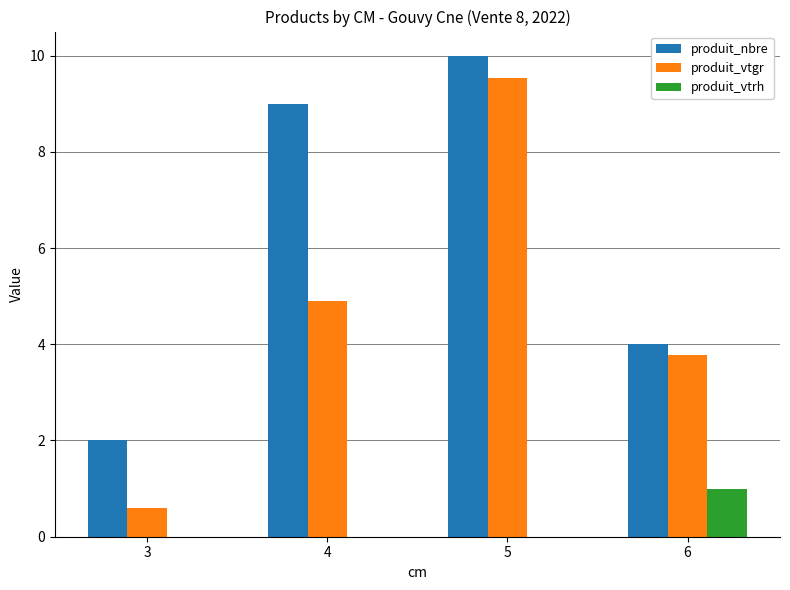

The value of produit_vtgr at 4 is 2.2. True or false?

False